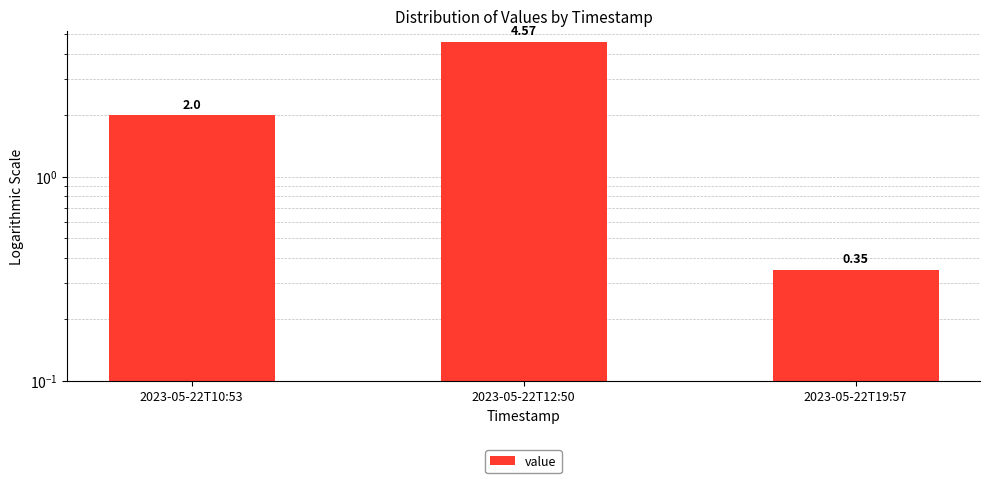

Reading right to left, list all the values displayed in this chart.

0.3	4.6	2.0